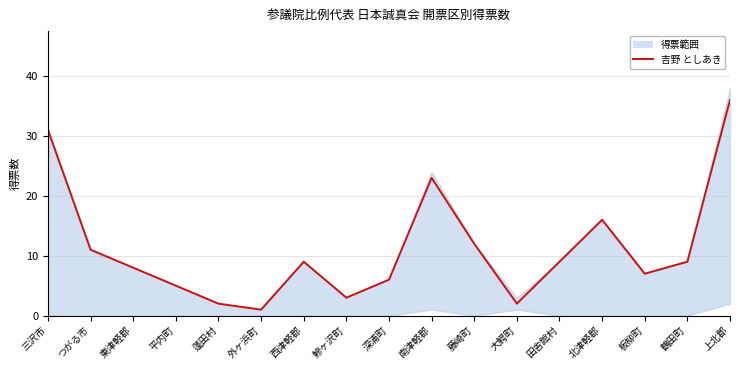

Count the number of categories in the chart.

17